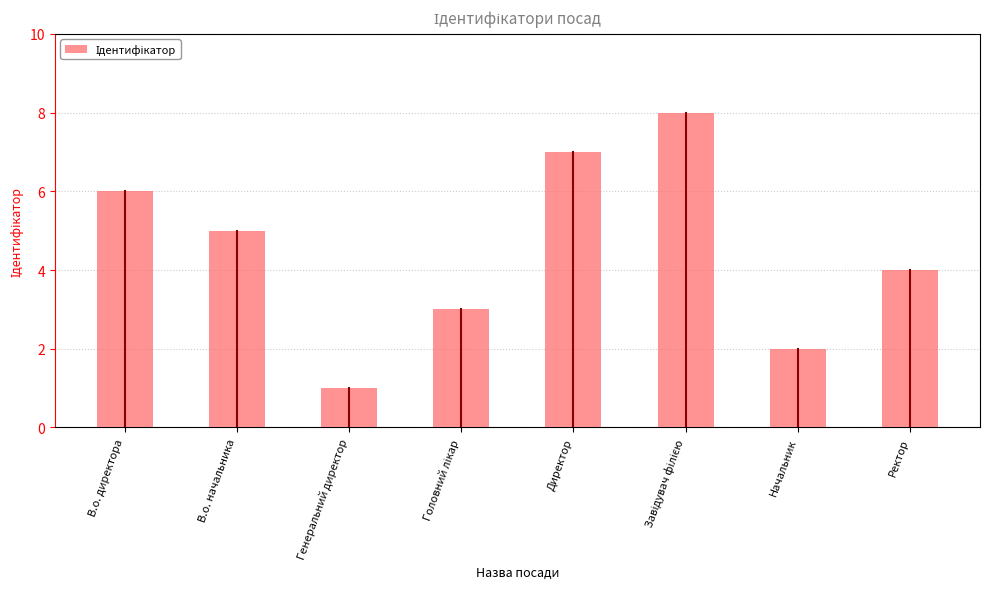

Reading left to right, transcribe all the data shown in this chart.

6	5	1	3	7	8	2	4